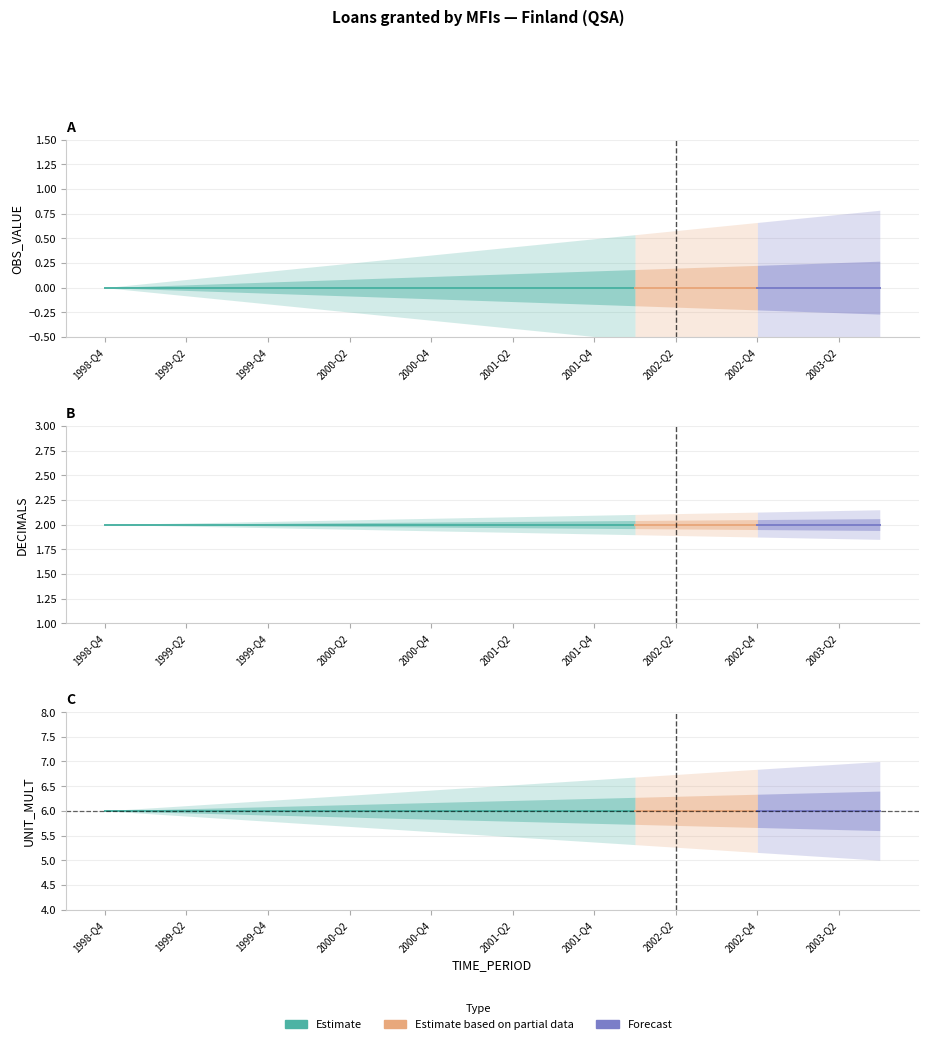

What is the average value of the UNIT_MULT series?

6